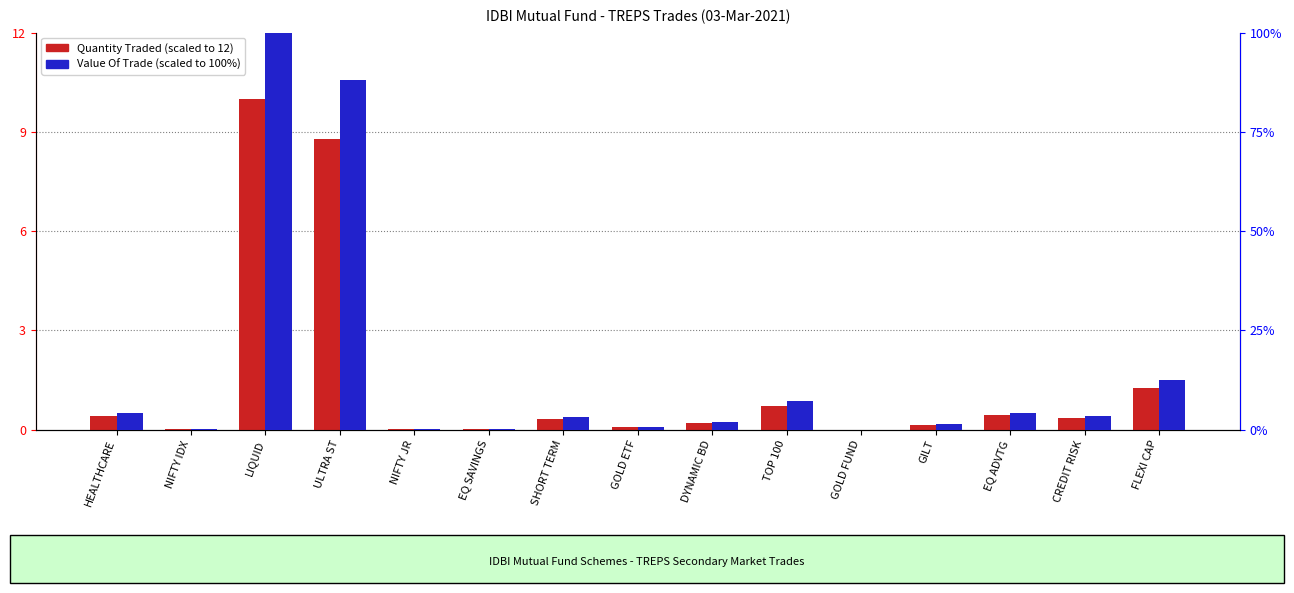

Which has a higher value, DYNAMIC BD or SHORT TERM?

SHORT TERM